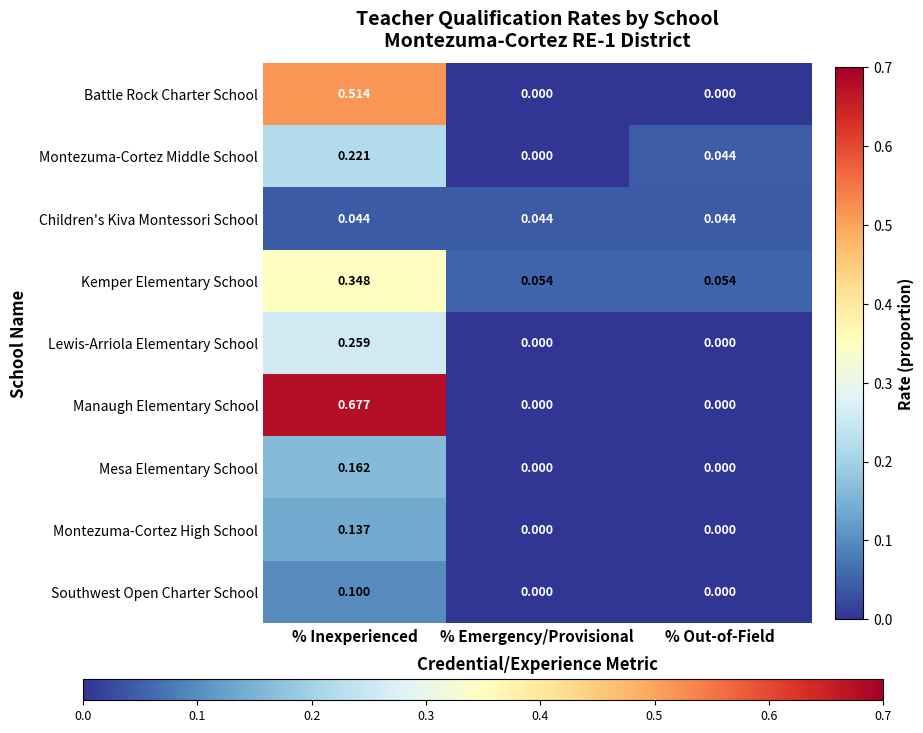

At how many categories does at least one series exceed 0?

3